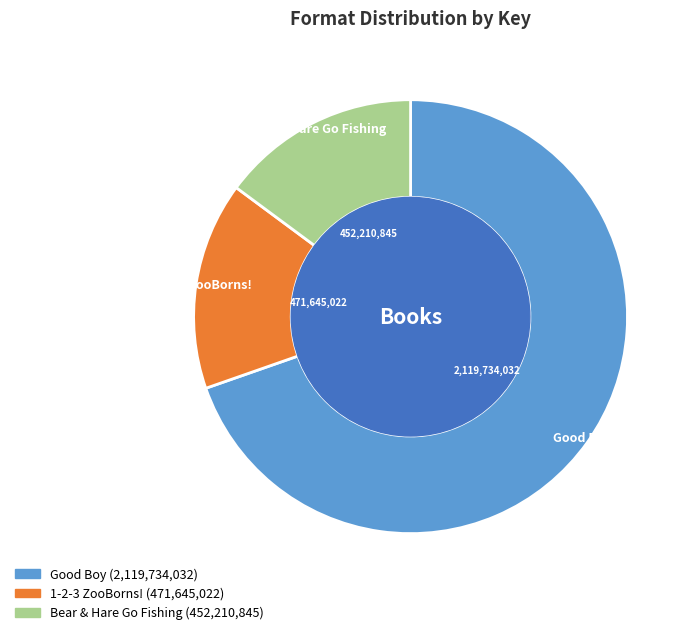

How many segments does this pie chart have?

3